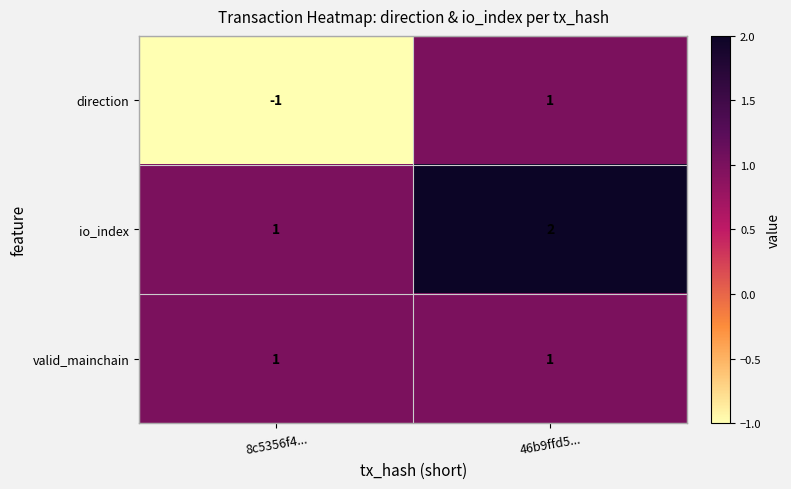

Which series has the largest total across all categories?

io_index